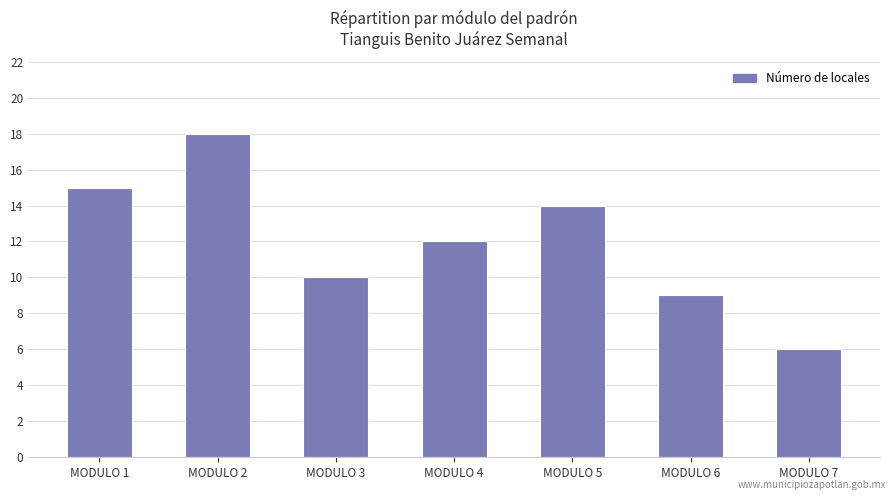

What is the sum of the values at MODULO 2 and MODULO 1?

33